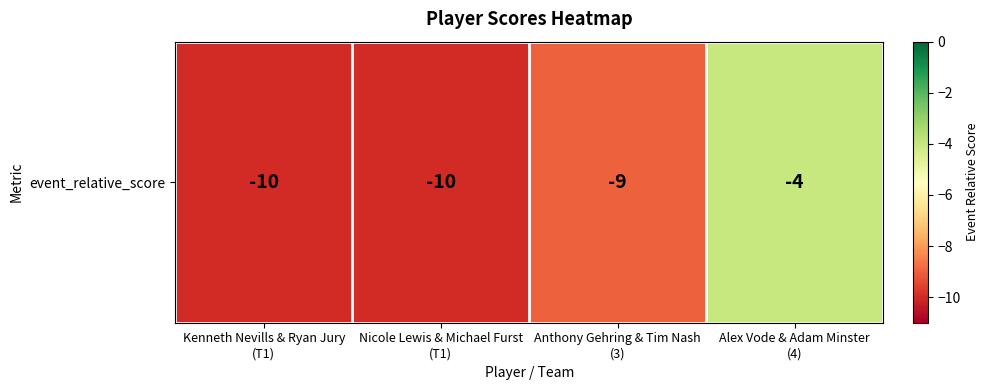

What is the greatest value displayed?

-4